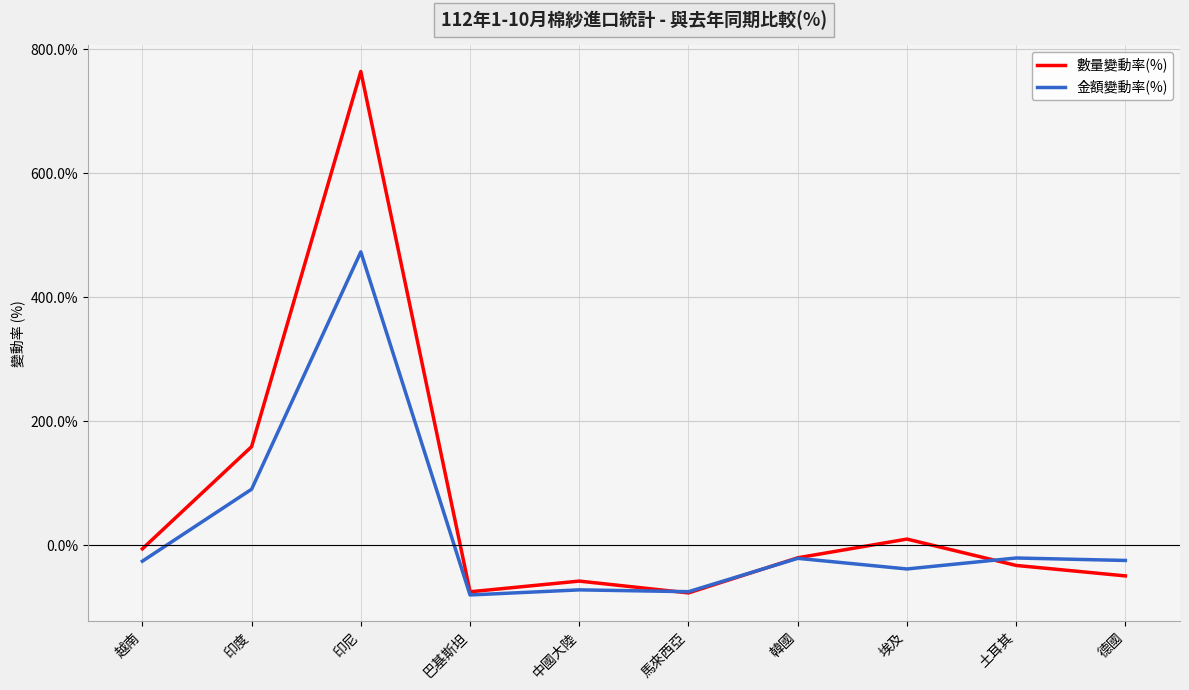

What is the difference between the 金額變動率(%) values at 馬來西亞 and 中國大陸?

2.9